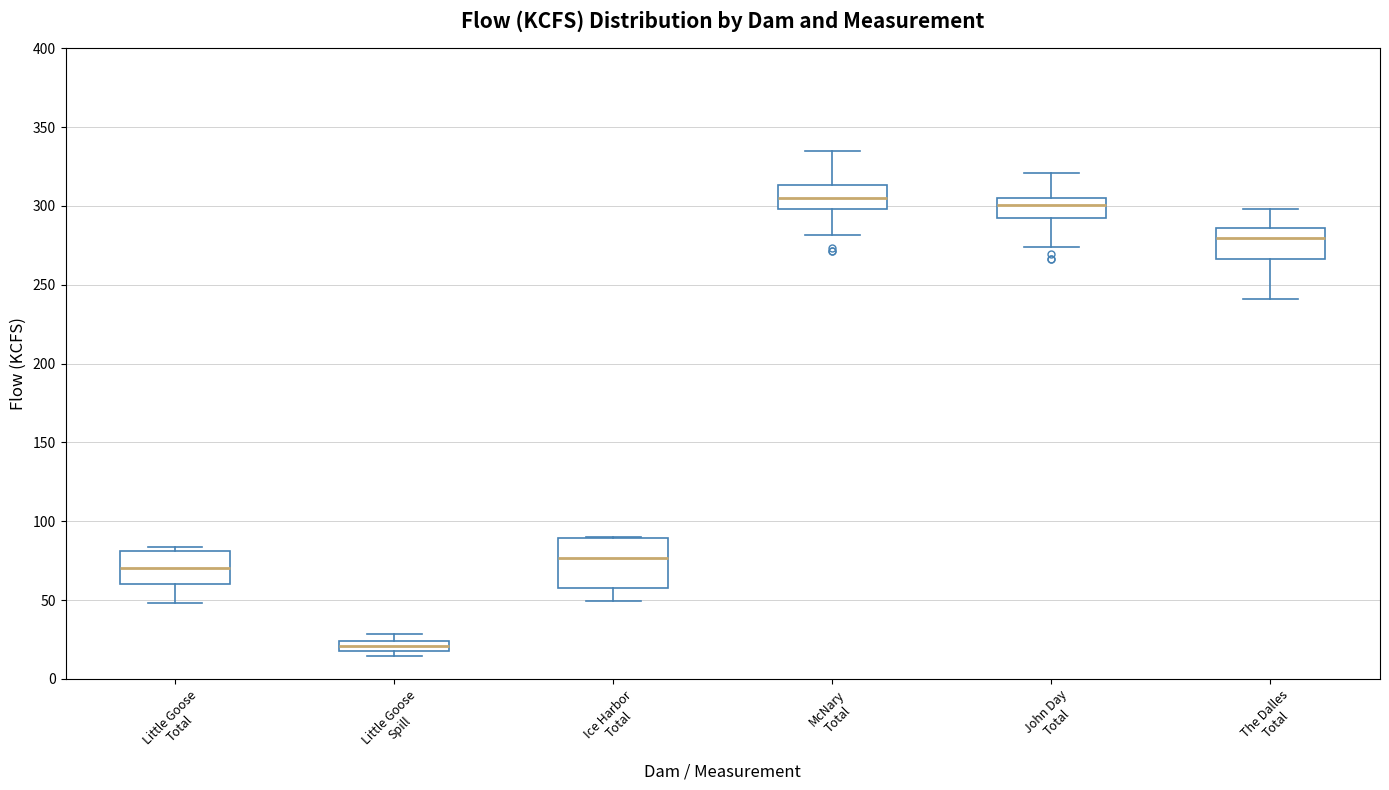

Where is the upper edge of the box for McNary Total on the y-axis? The values are not printed on the chart, so give them approximately, as read against the axis.

315